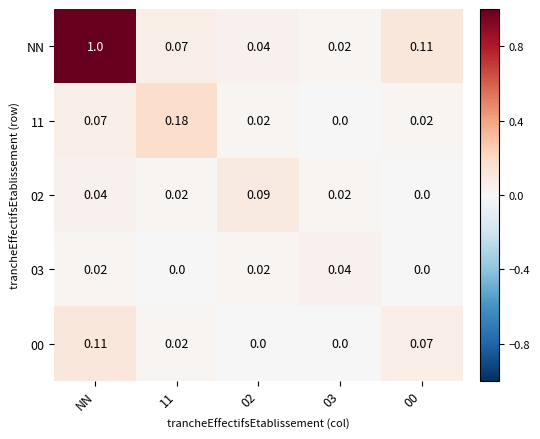

Which series has the largest range (max minus min)?

NN